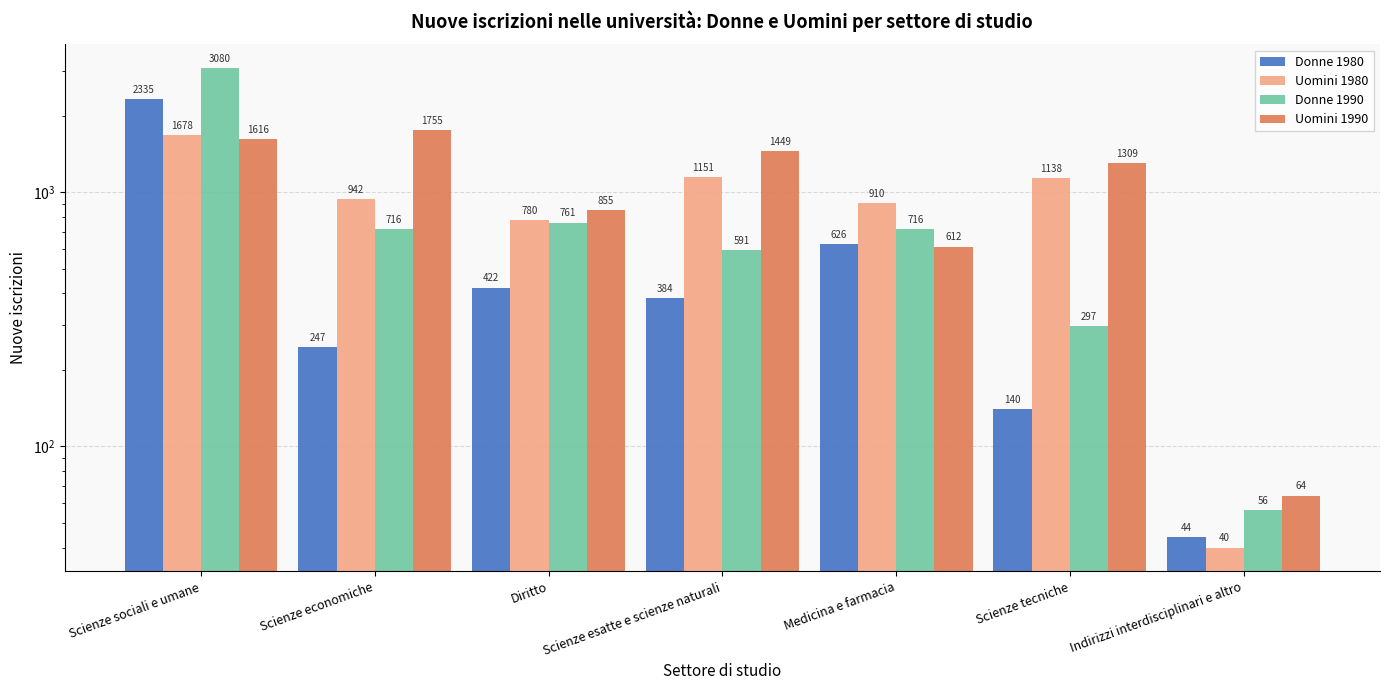

The Uomini 1980 series shows 2263 at Scienze sociali e umane. True or false?

False